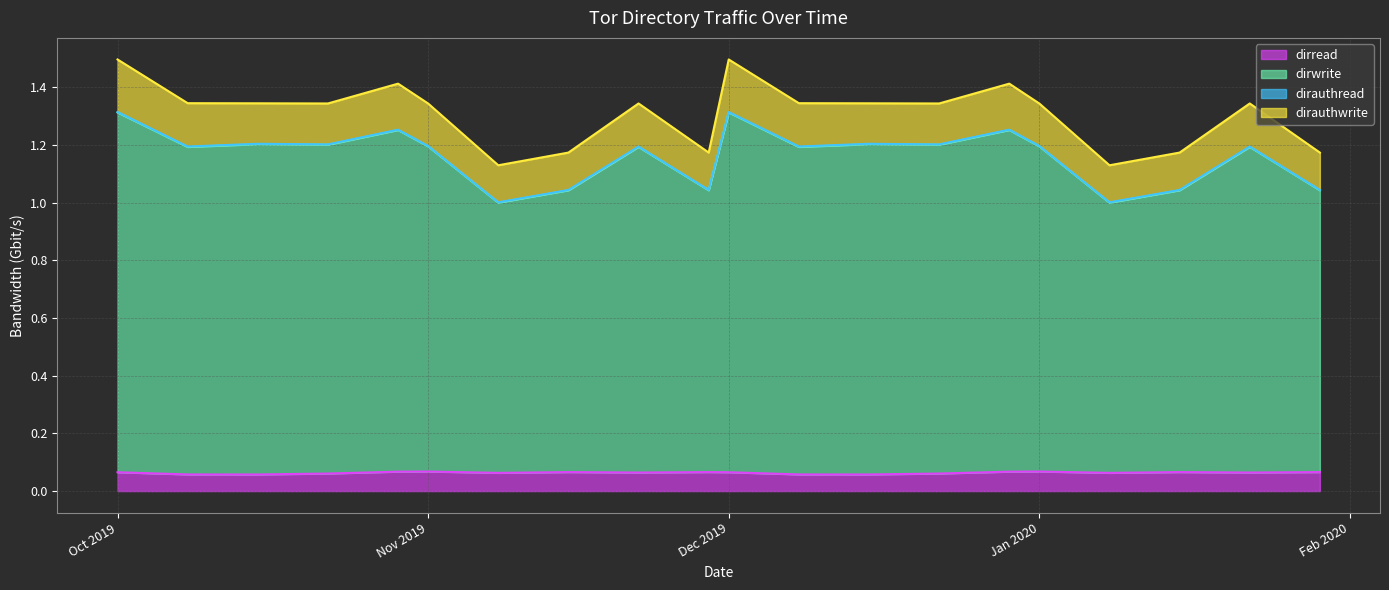

Which category has the highest value across all series?

Oct 2019